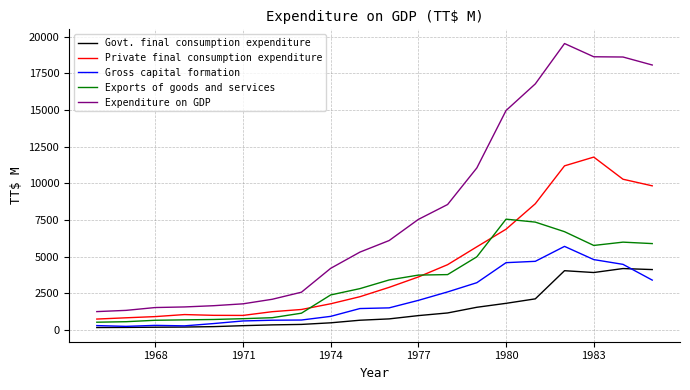

What is the sum of all Exports of goods and services values?

66086.5